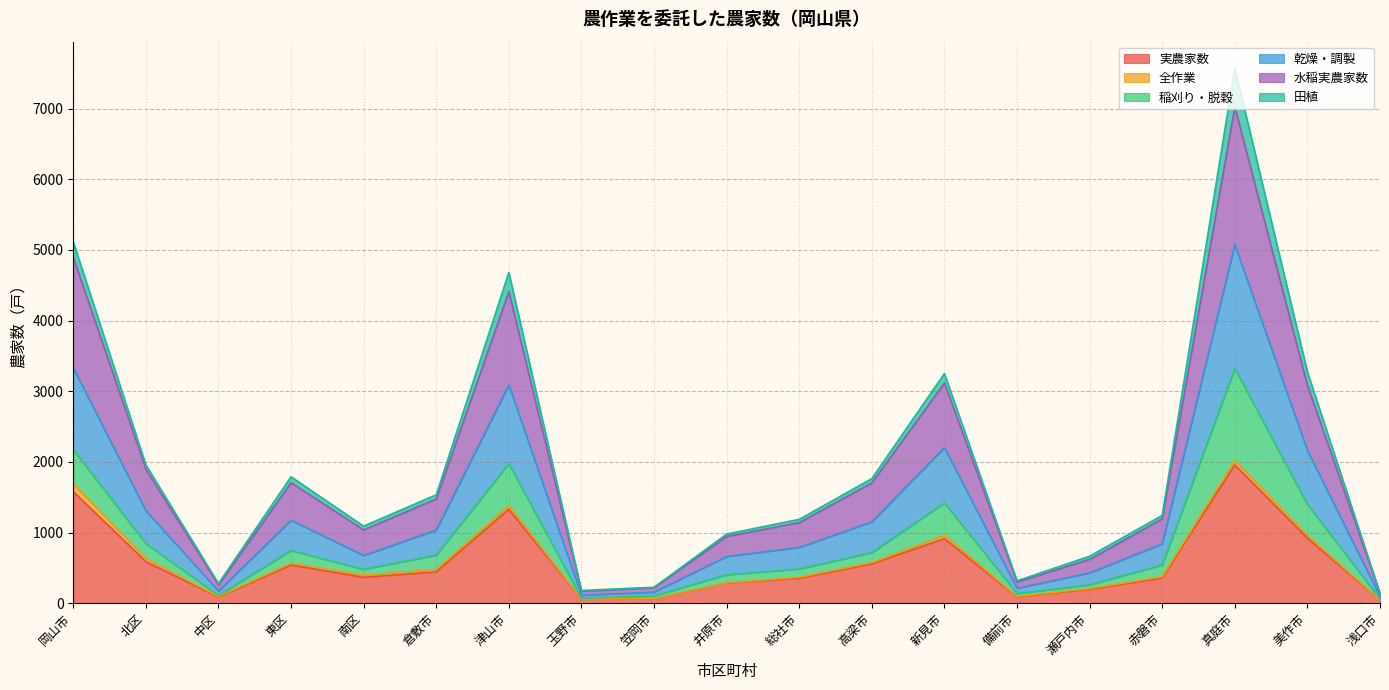

At which category is the sum across all series the highest?

真庭市